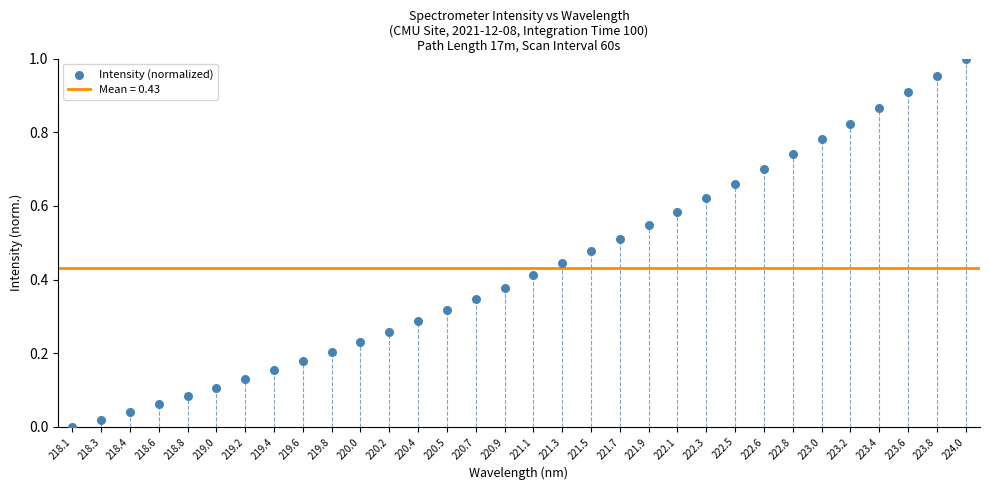

How many data points are displayed?

32